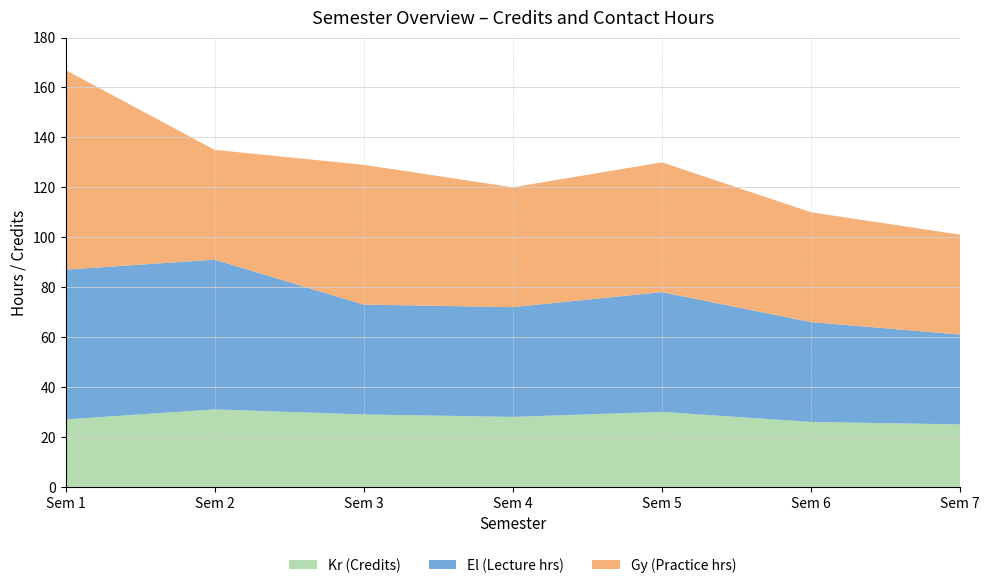

Reading left to right, what are all the values shown in this chart?

Kr (Credits): 27	31	29	28	30	26	25
El (Lecture hrs): 60	60	44	44	48	40	36
Gy (Practice hrs): 80	44	56	48	52	44	40